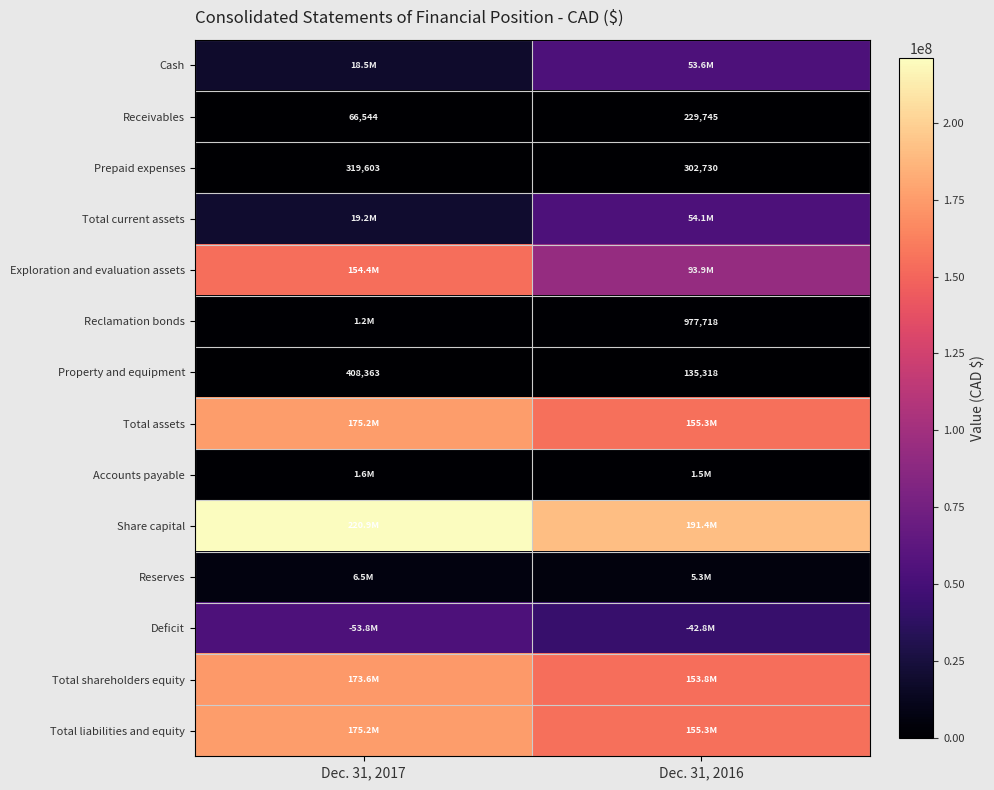

How many values in the Prepaid expenses series are below 319603?

1